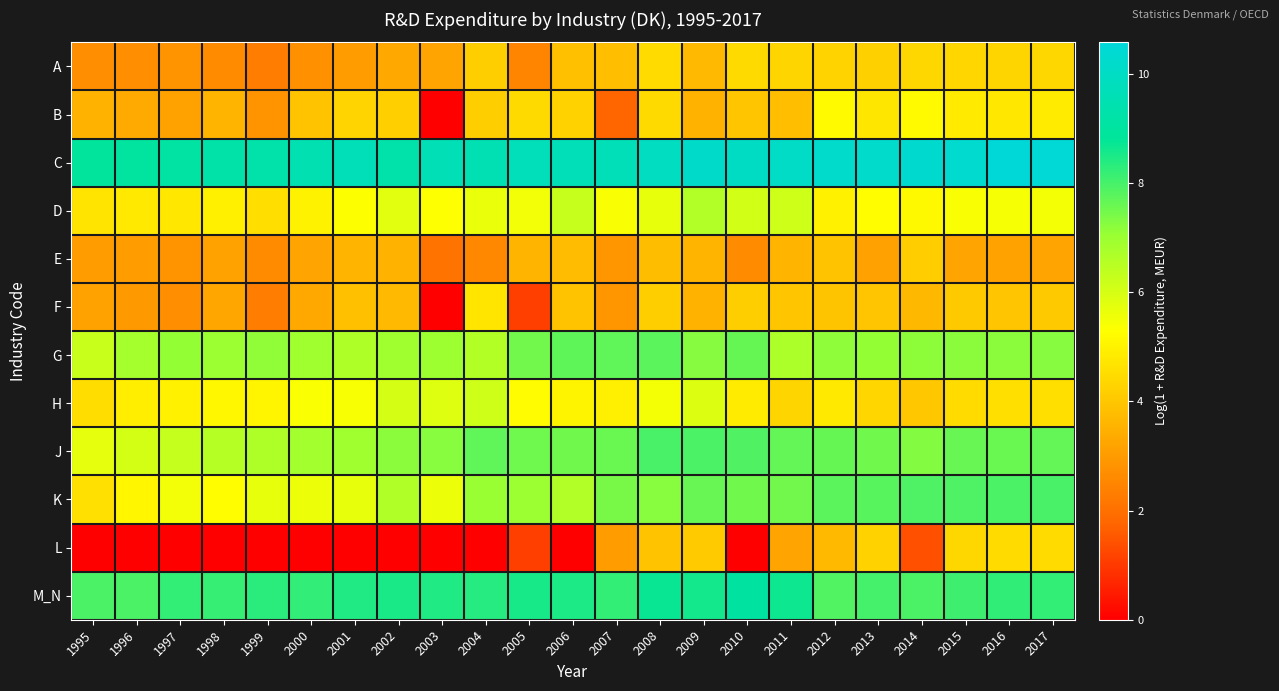

Which series has the largest total across all categories?

C